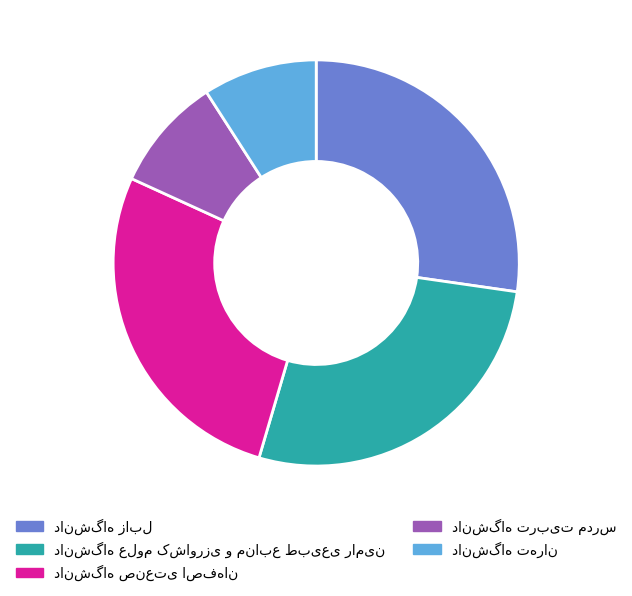

Is there any slice that represents more than half of the pie?

No